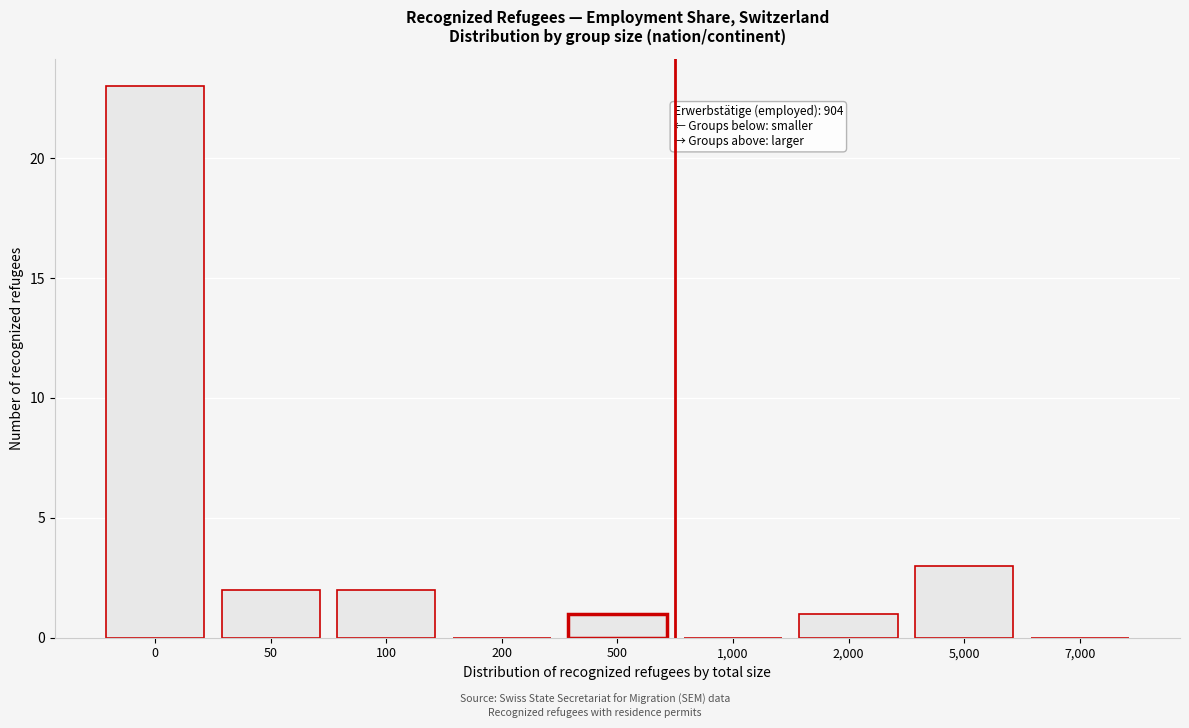

Reading left to right, transcribe all the data shown in this chart.

0=23	50=2	100=2	200=0	500=1	1,000=0	2,000=1	5,000=3	7,000=0